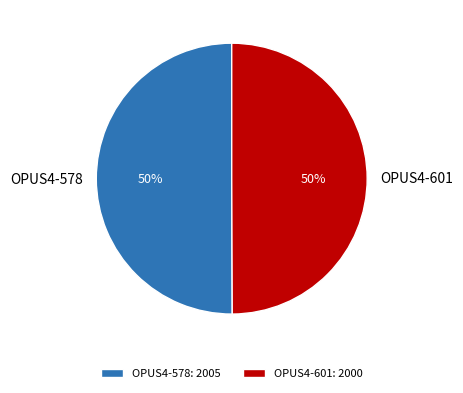

To the nearest percent, what is the combined percentage of OPUS4-578 and OPUS4-601?

100%